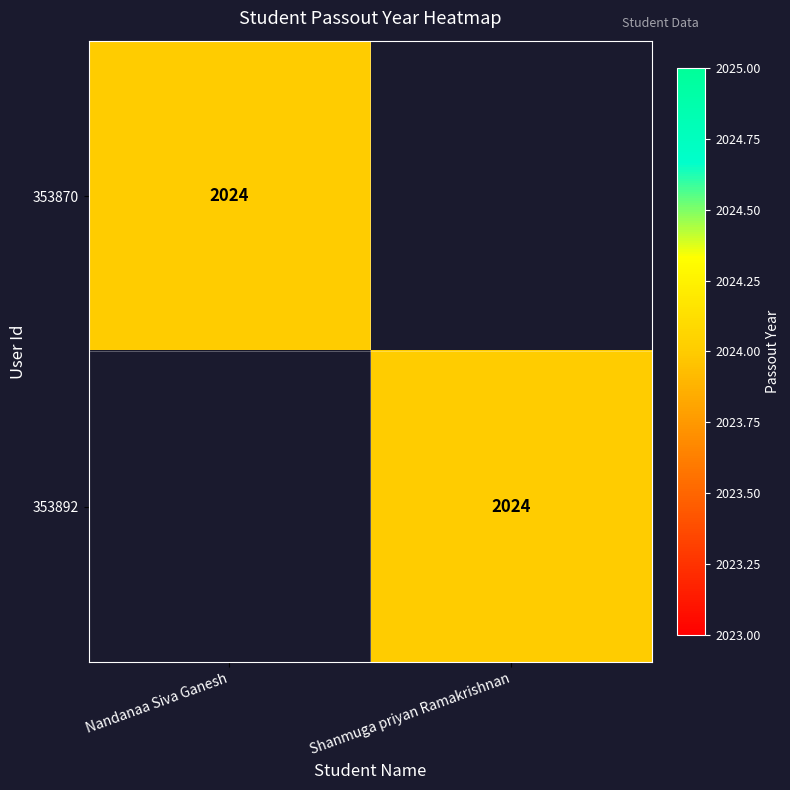

The value of 353892 at Shanmuga priyan Ramakrishnan is 2024. True or false?

True